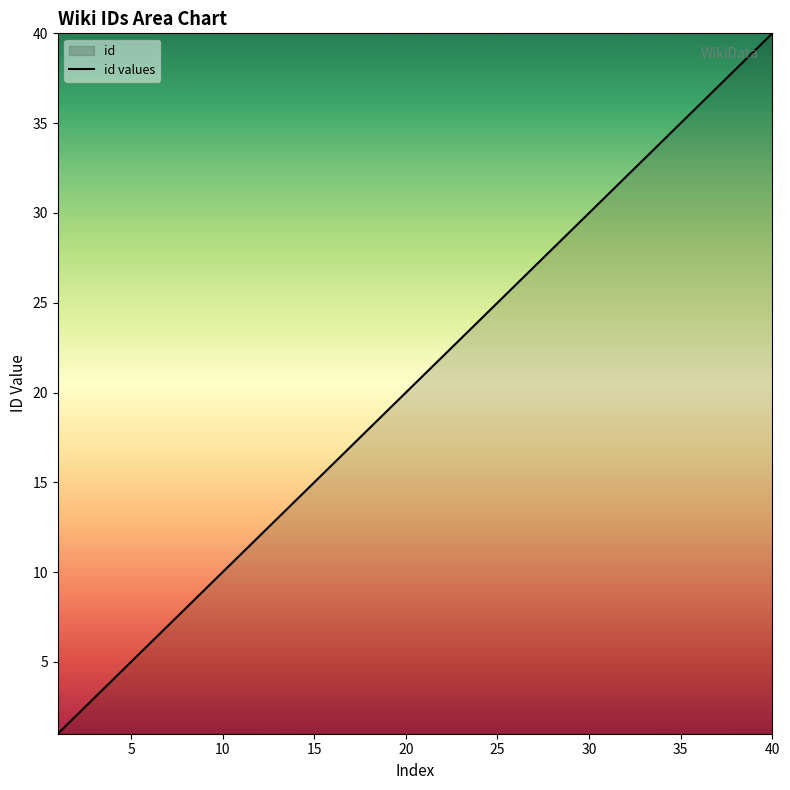

Which category has the highest value across all series?

40